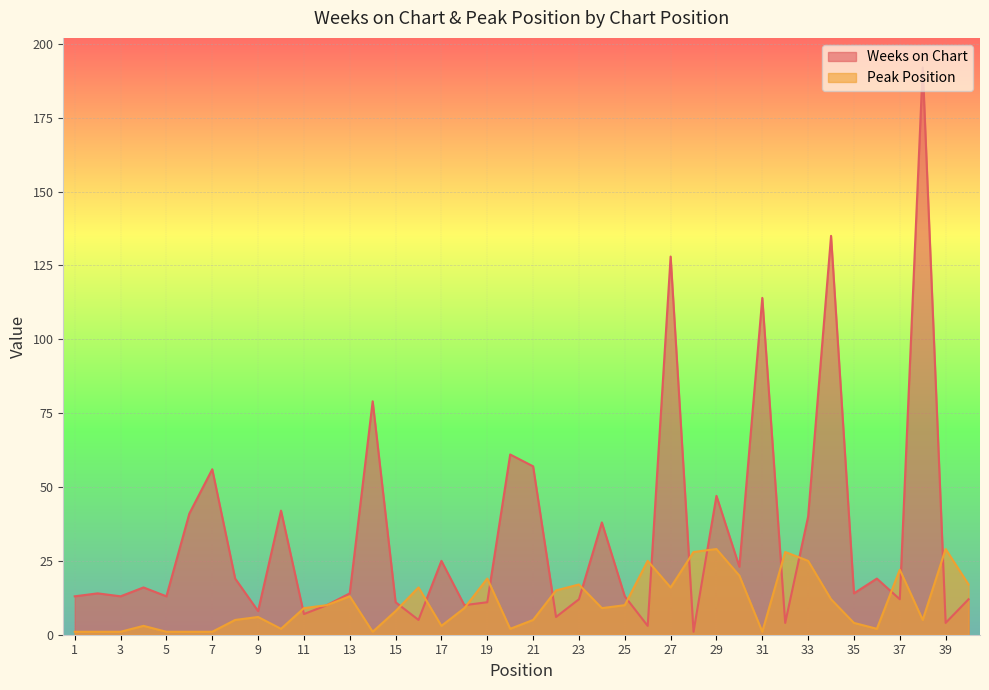

True or false: Peak Position has more than 0 points higher than both neighbors.

True